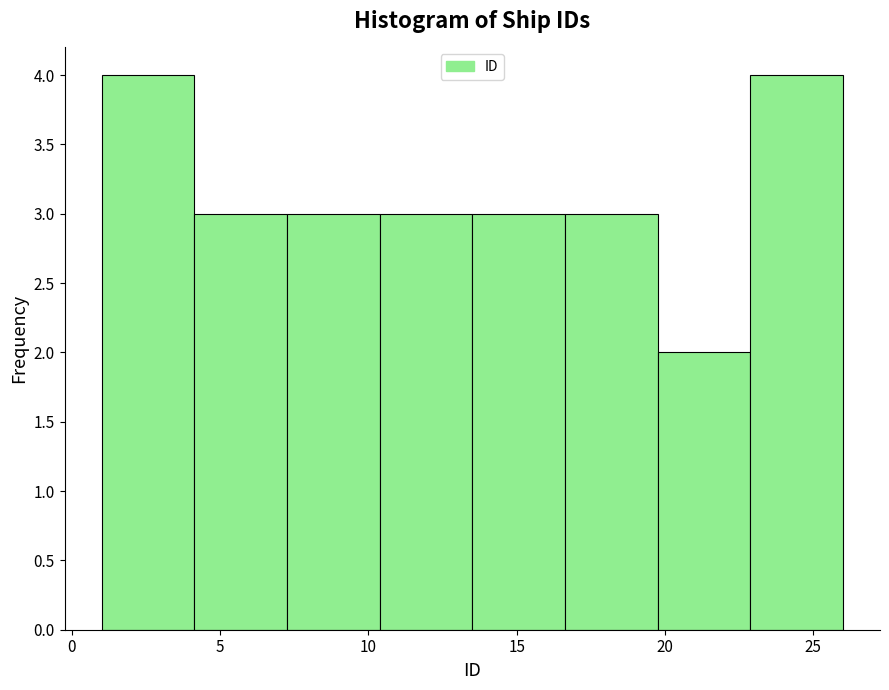

Reading left to right, list every bar in this chart as the range it spans on the x-axis followed by its height. Neither the bar edges nor the heights are printed on the chart, so give them approximately, as read against the axes.

1.0 to 4.0: 4
4.0 to 7.5: 3
7.5 to 10.5: 3
10.5 to 13.5: 3
13.5 to 16.5: 3
16.5 to 20.0: 3
20.0 to 23.0: 2
23.0 to 26.0: 4